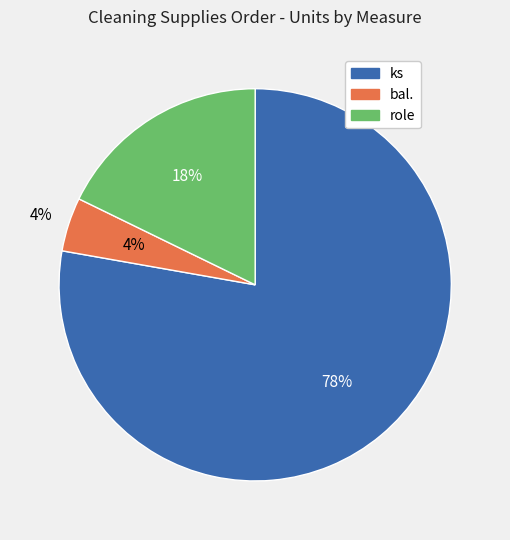

What is the largest slice in the pie chart?

ks